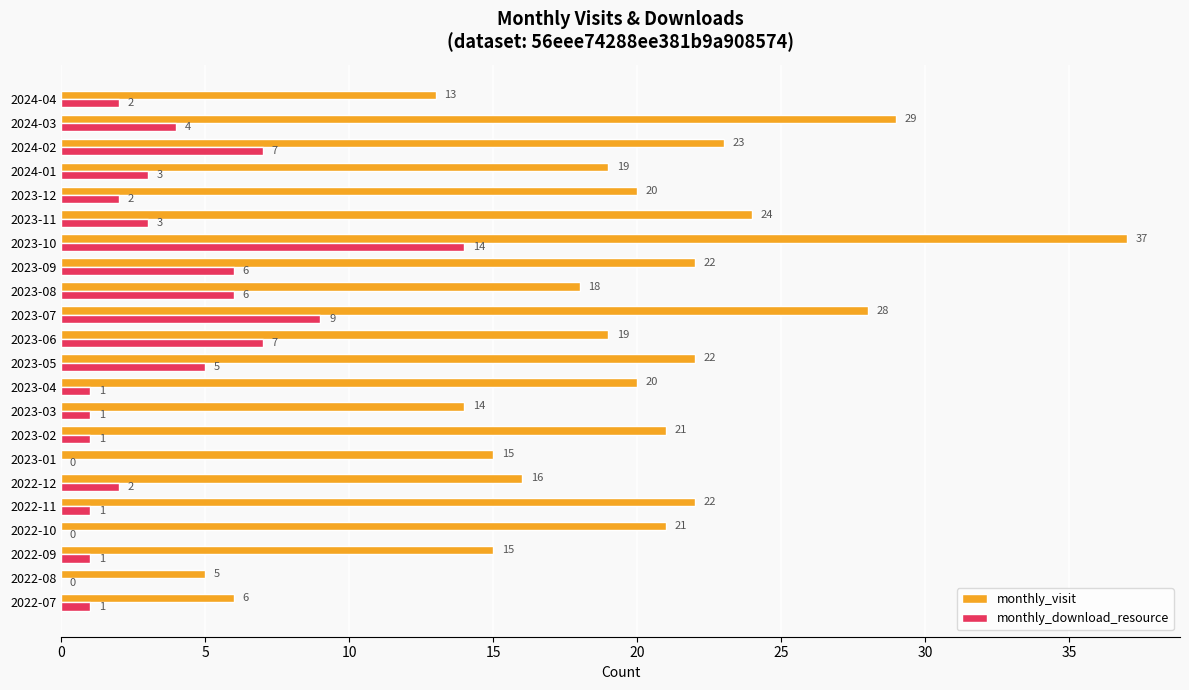

Is the value of monthly_download_resource at 2023-10 greater than the value of monthly_visit at 2022-07?

Yes